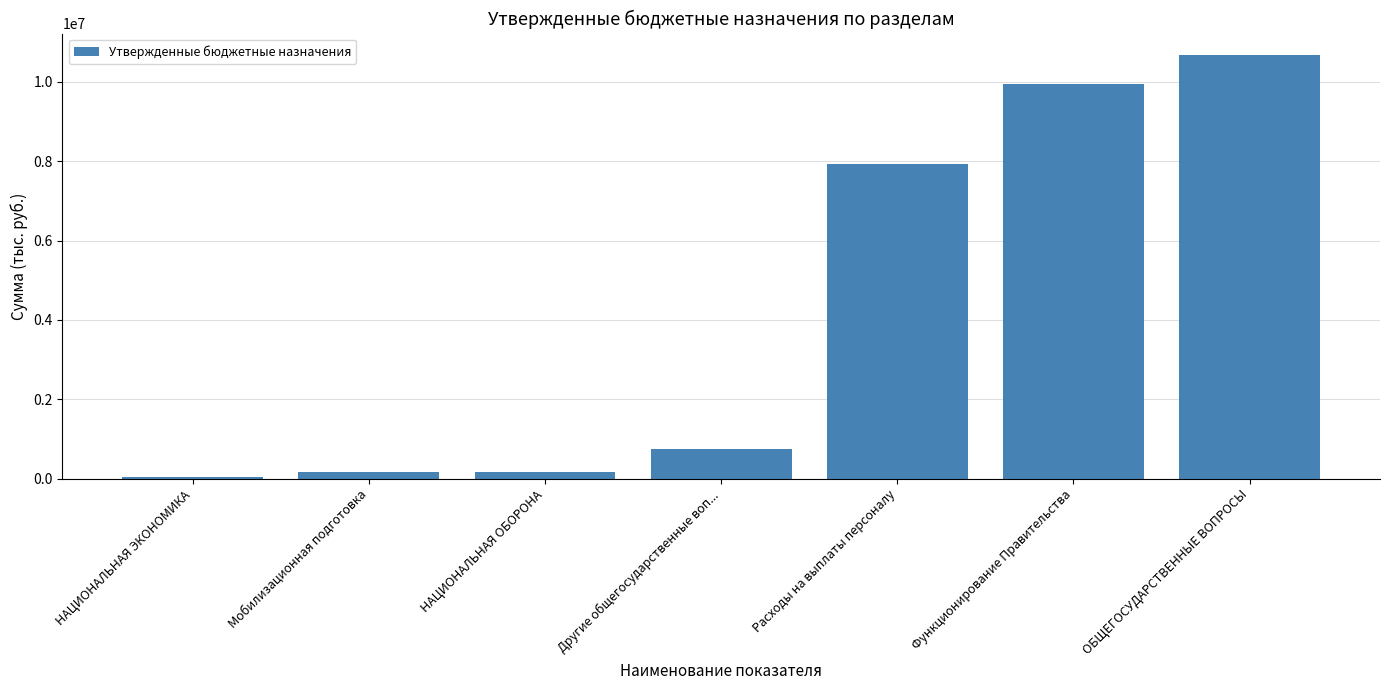

At which label is the value closest to 5354817?

Расходы на выплаты персоналу